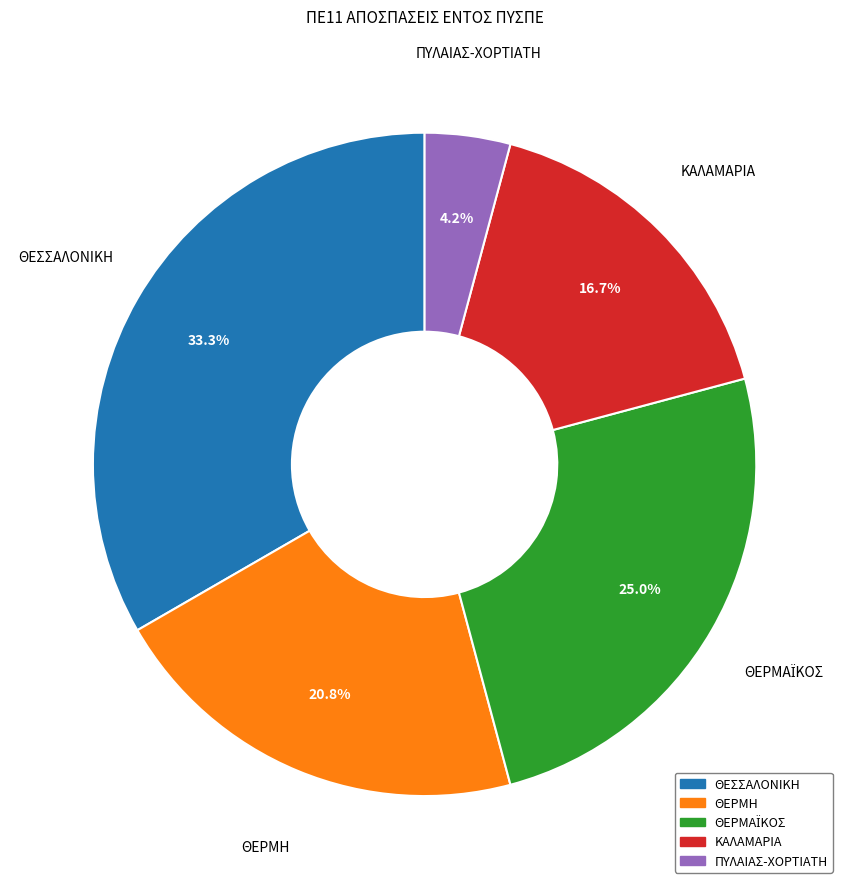

Is it true that ΚΑΛΑΜΑΡΙΑ is 17% of the pie?

True